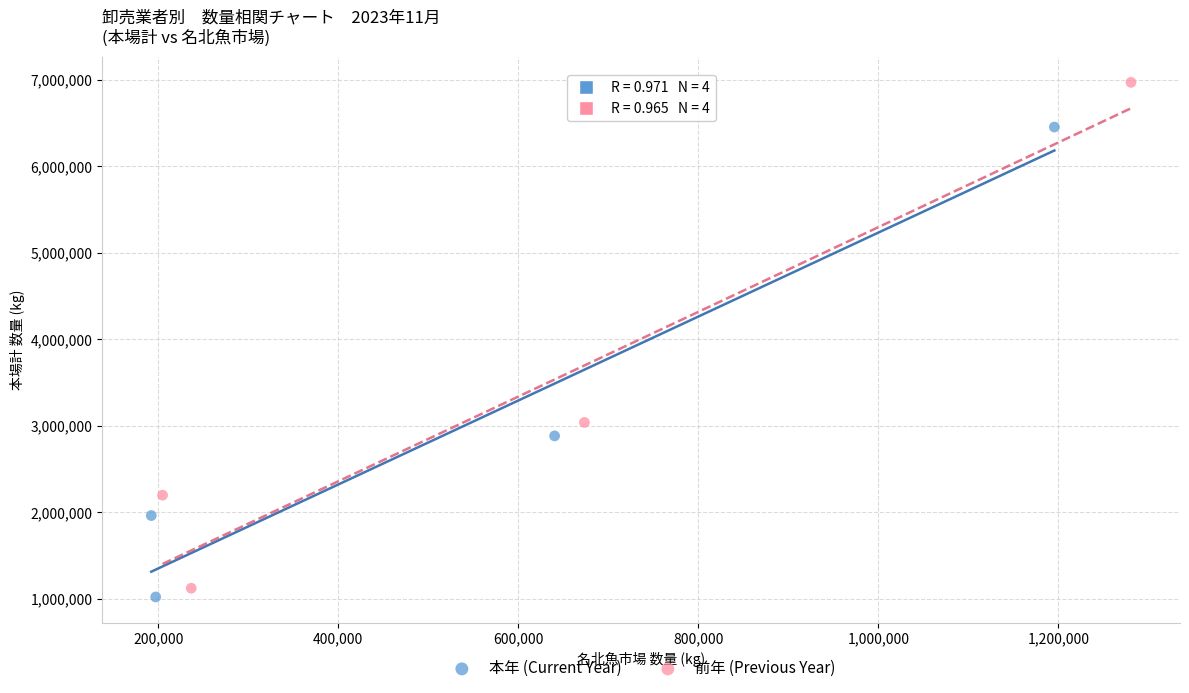

Which series has the widest spread of Y values?

前年 (Previous Year)